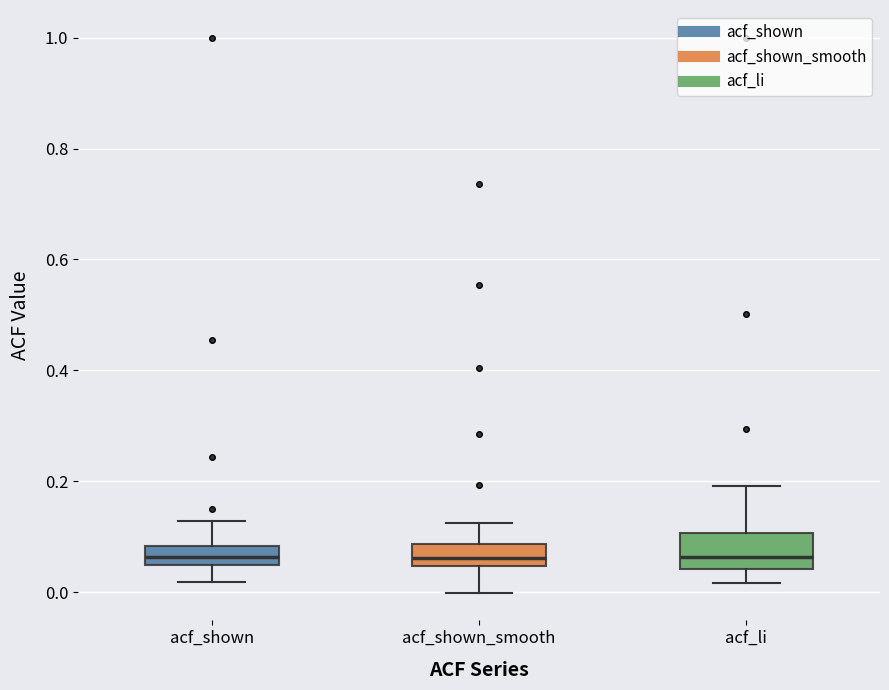

Where is the lower edge of the box for acf_shown_smooth on the y-axis? The values are not printed on the chart, so give them approximately, as read against the axis.

0.04